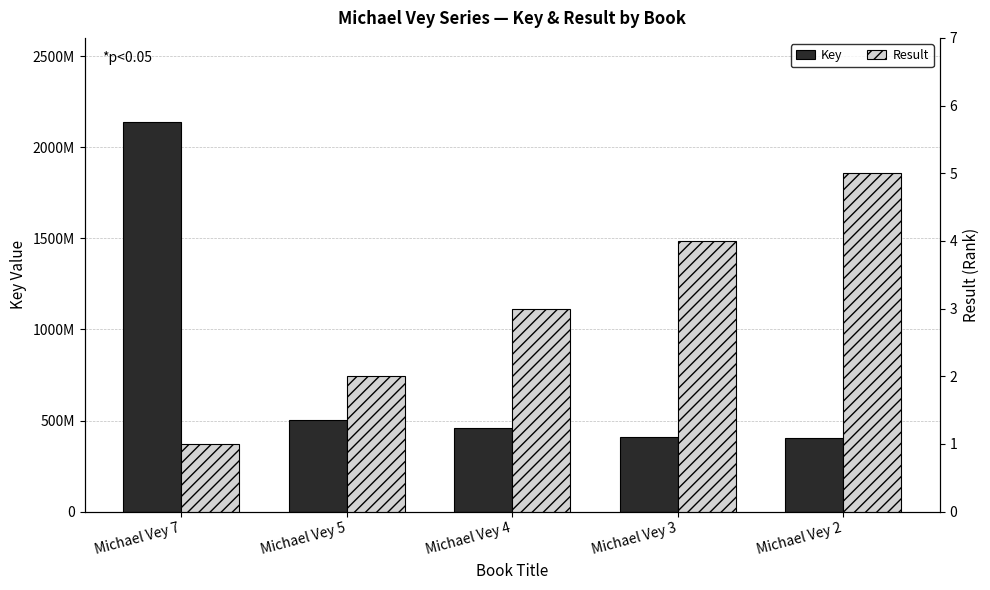

At how many categories does at least one series exceed 234604518?

5